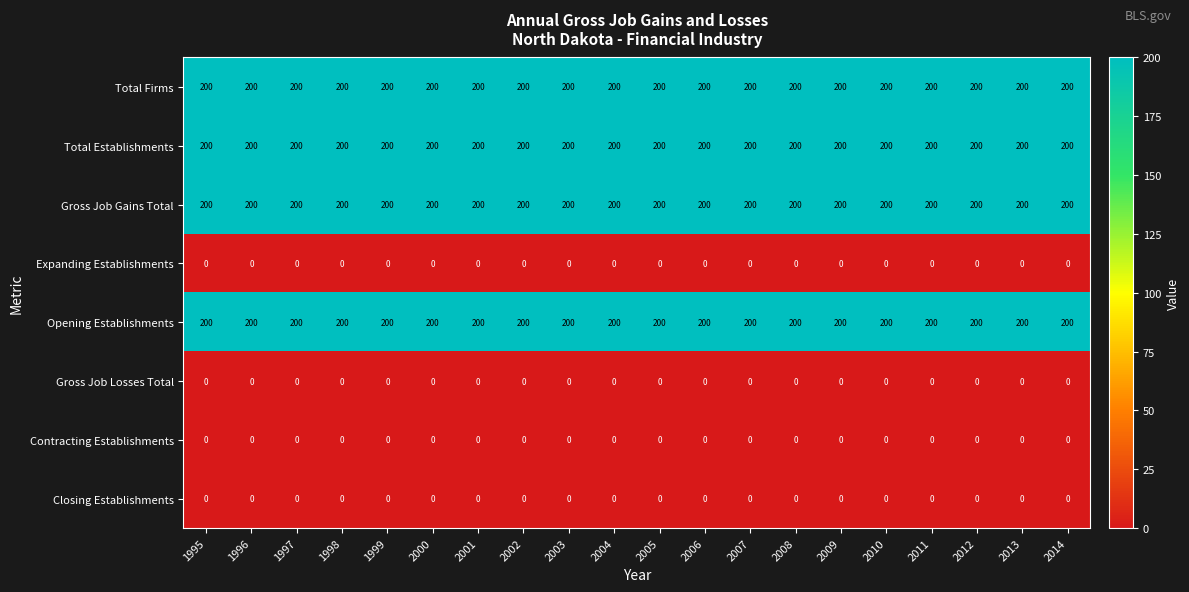

What is the total value across all series at 2005?

800